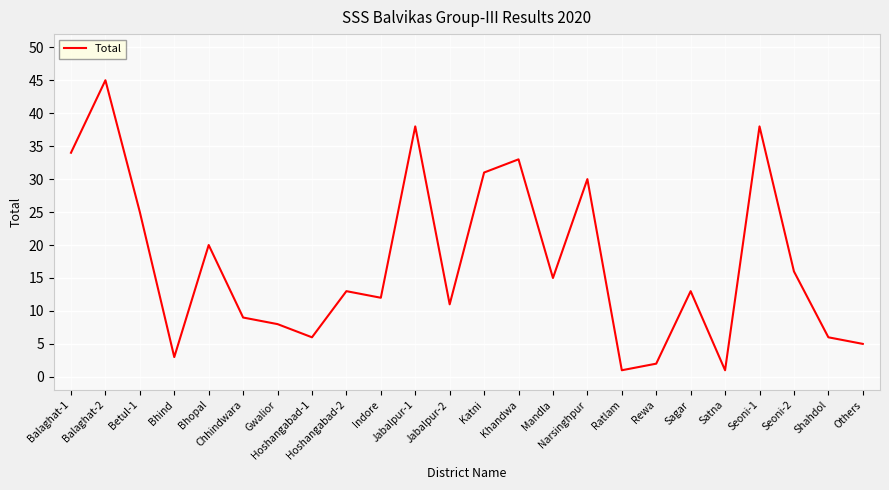

Reading right to left, list all the values displayed in this chart.

Others=5	Shahdol=6	Seoni-2=16	Seoni-1=38	Satna=1	Sagar=13	Rewa=2	Ratlam=1	Narsinghpur=30	Mandla=15	Khandwa=33	Katni=31	Jabalpur-2=11	Jabalpur-1=38	Indore=12	Hoshangabad-2=13	Hoshangabad-1=6	Gwalior=8	Chhindwara=9	Bhopal=20	Bhind=3	Betul-1=25	Balaghat-2=45	Balaghat-1=34